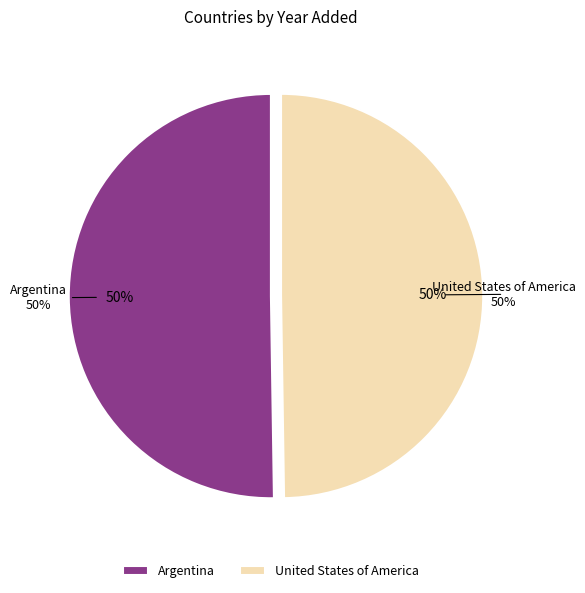

Which slice is the smallest?

United States of America